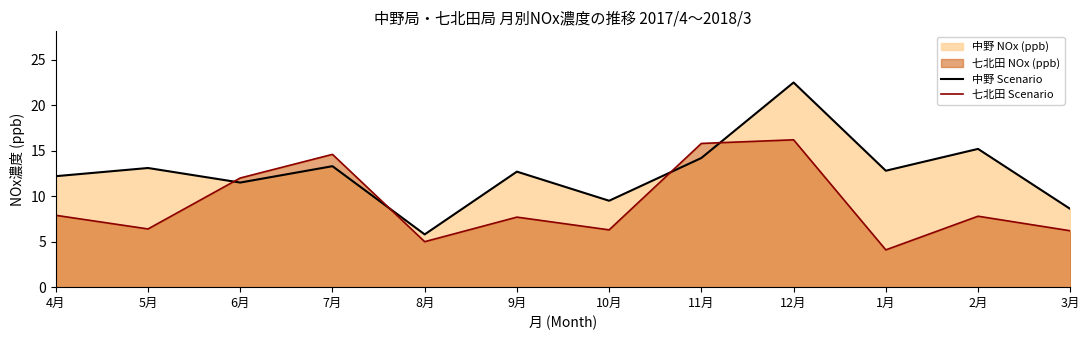

Between 6月 and 3月, which series saw the biggest shift?

七北田 Scenario